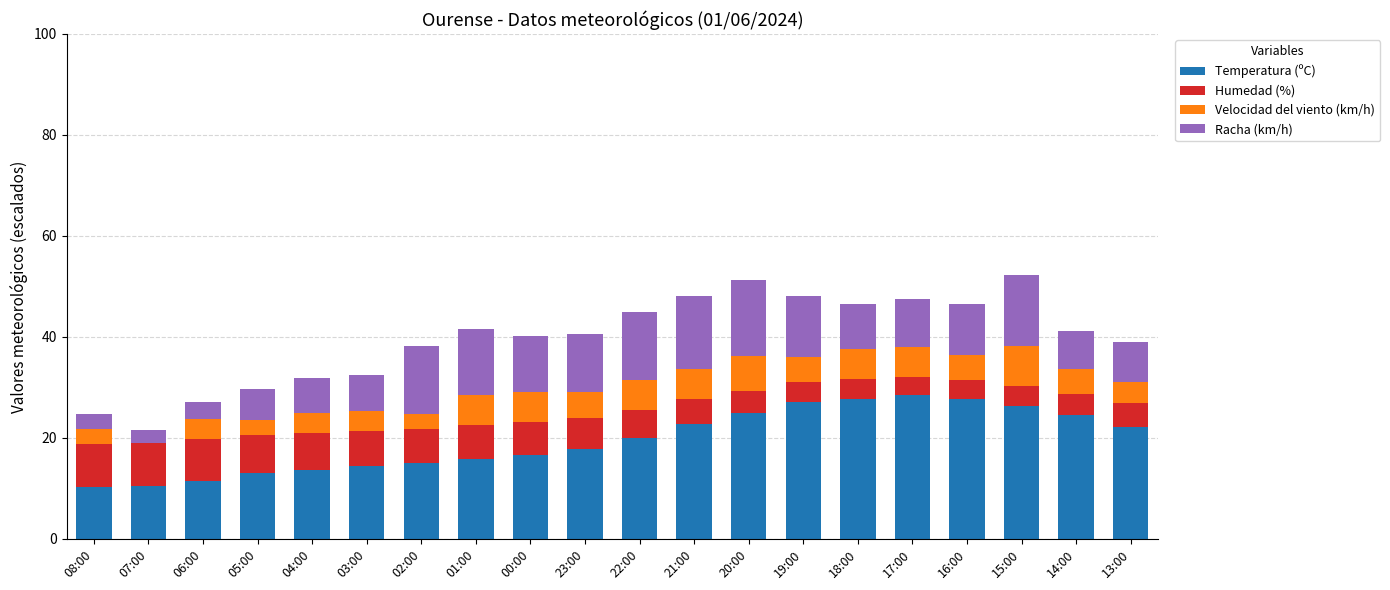

What is the total value across all series at 04:00?

31.9